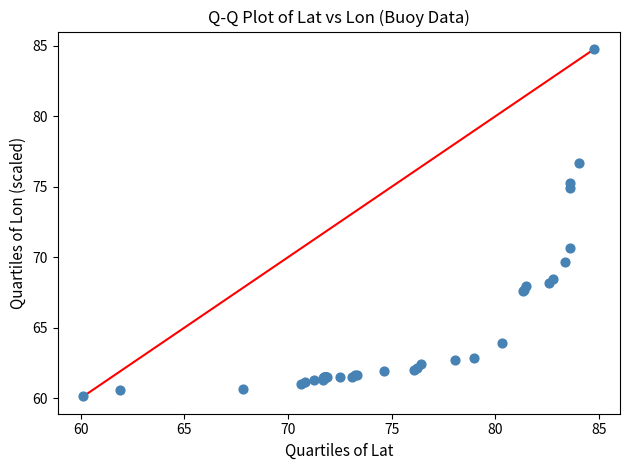

What Y value in the scatter plot is closest to 72?

70.7